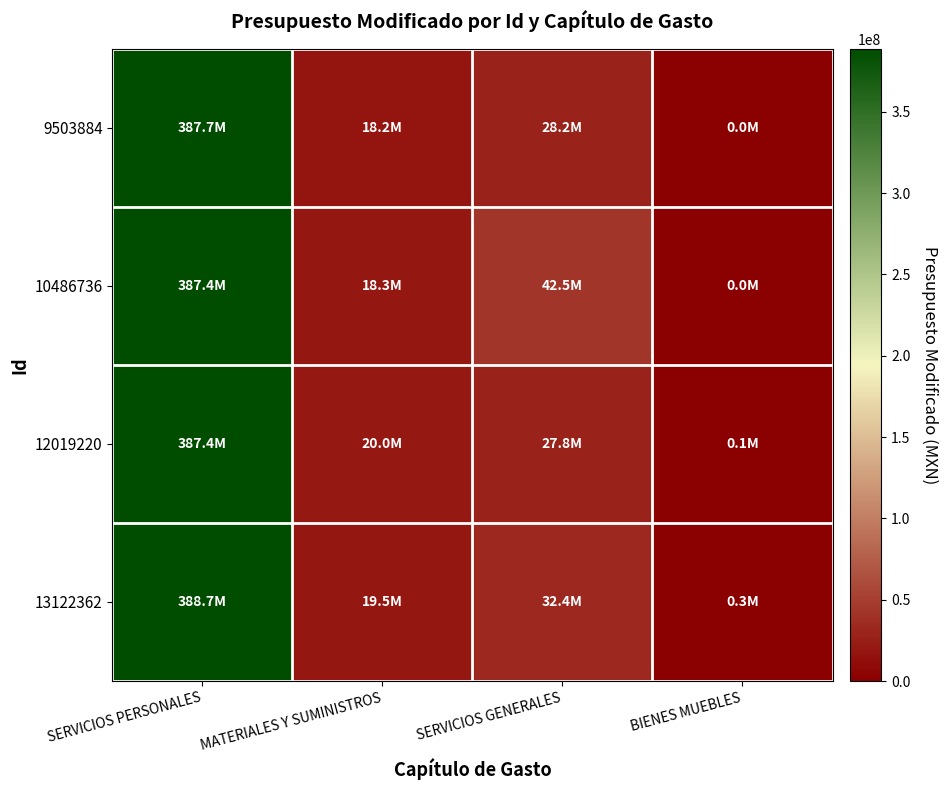

At how many categories does at least one series exceed 256913228?

1